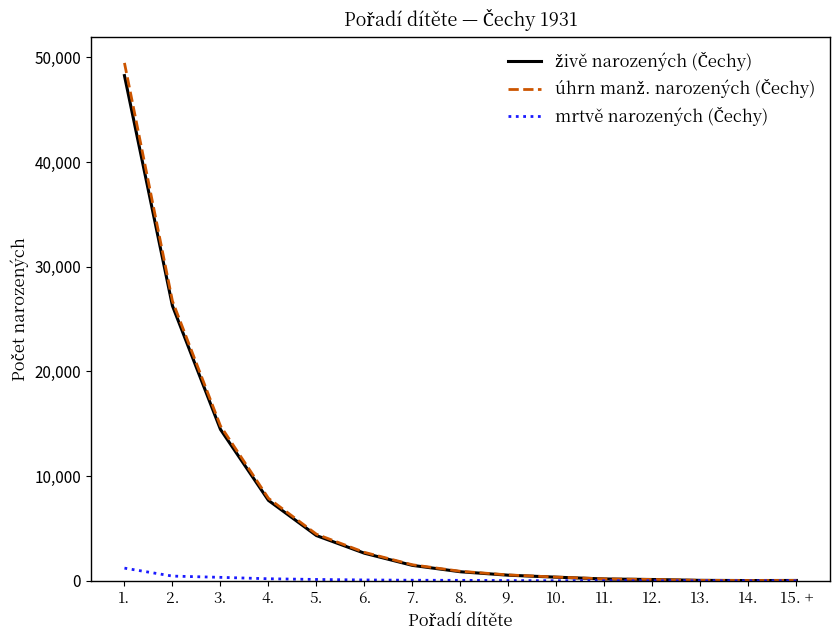

At which category is the sum across all series the highest?

1.